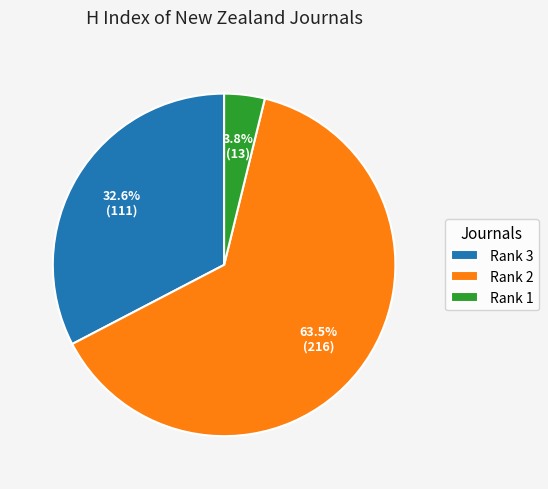

Is there any slice that represents more than half of the pie?

Yes